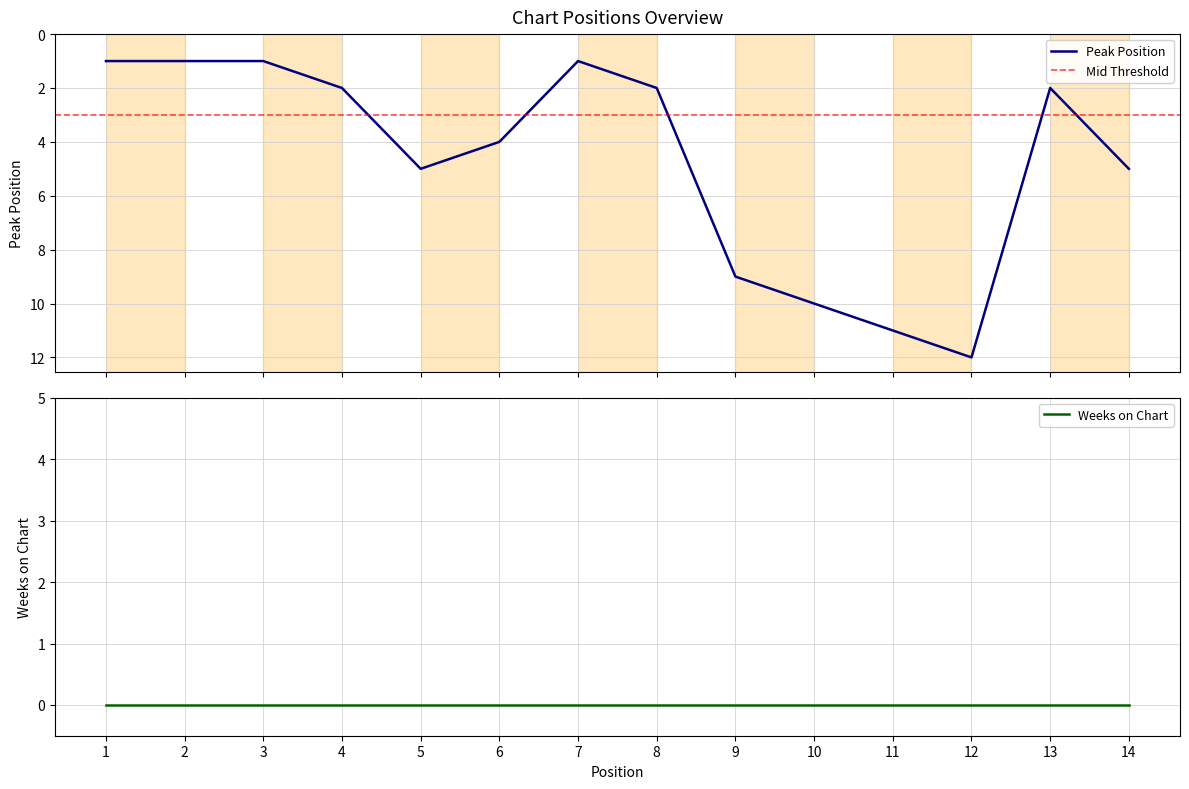

Reading right to left, what are all the values shown in this chart?

14=5	13=2	12=12	11=11	10=10	9=9	8=2	7=1	6=4	5=5	4=2	3=1	2=1	1=1